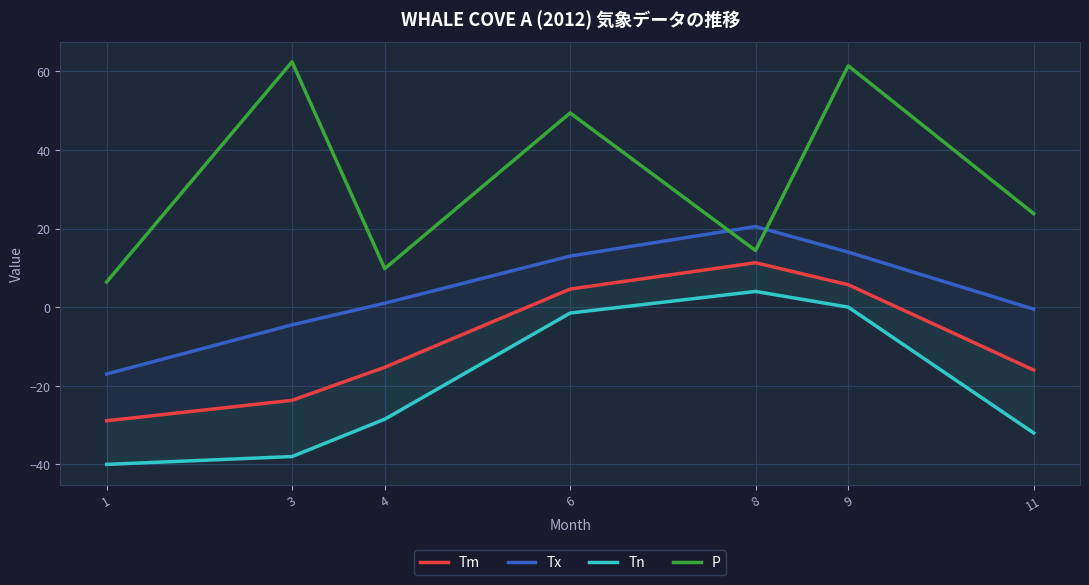

What is the difference between the Tn values at 3 and 9?

38.0